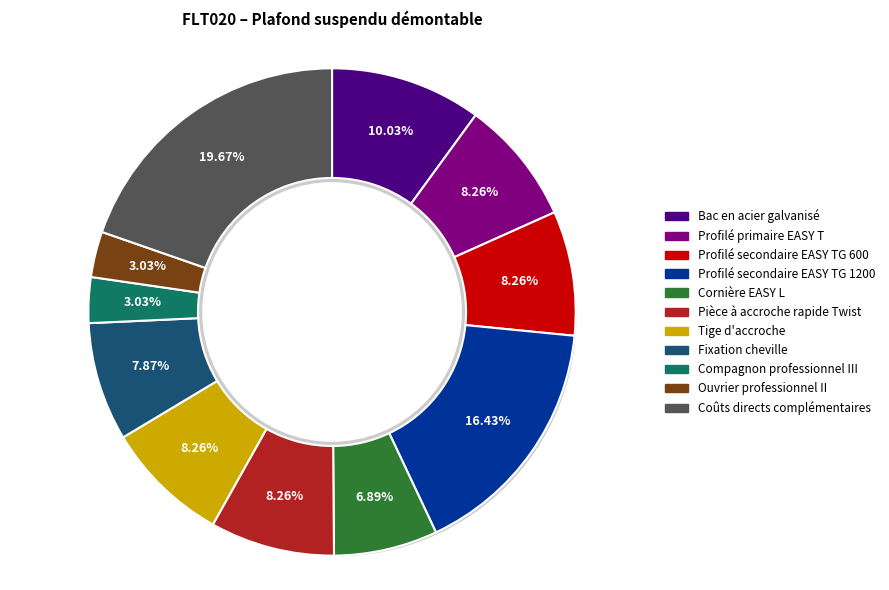

How much of the chart is everything except Bac en acier galvanisé?

90.0%